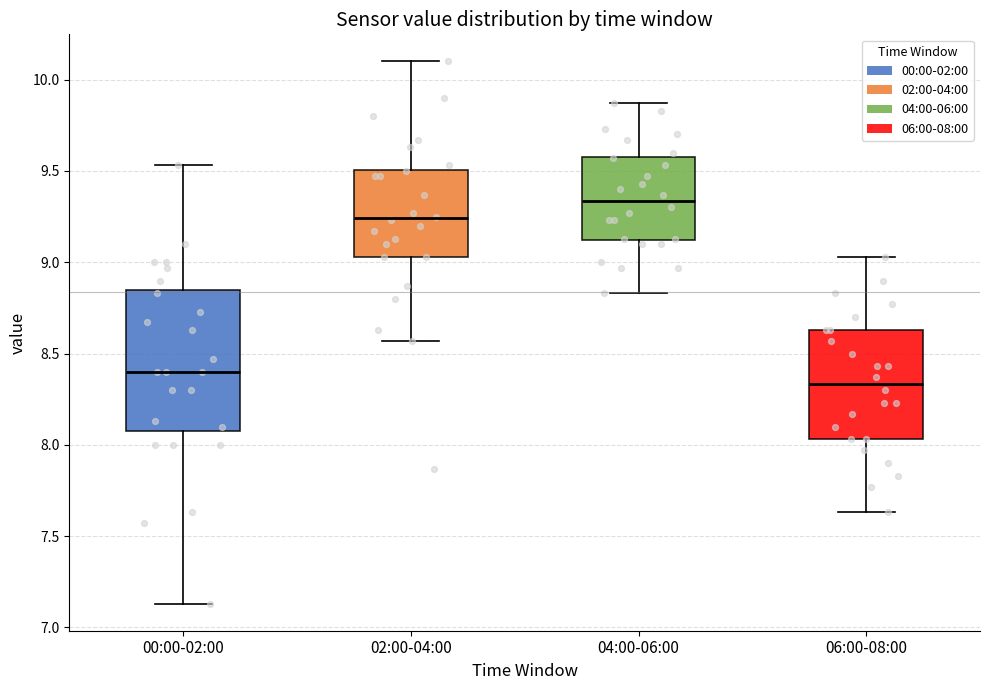

Where does the median line of the box for 04:00-06:00 sit on the y-axis? The values are not printed on the chart, so give them approximately, as read against the axis.

9.35